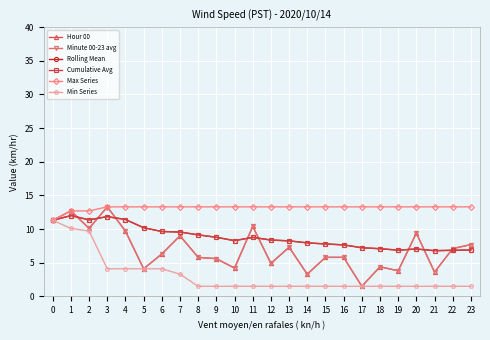

The Hour 00 series shows 11.0 at 23. True or false?

False